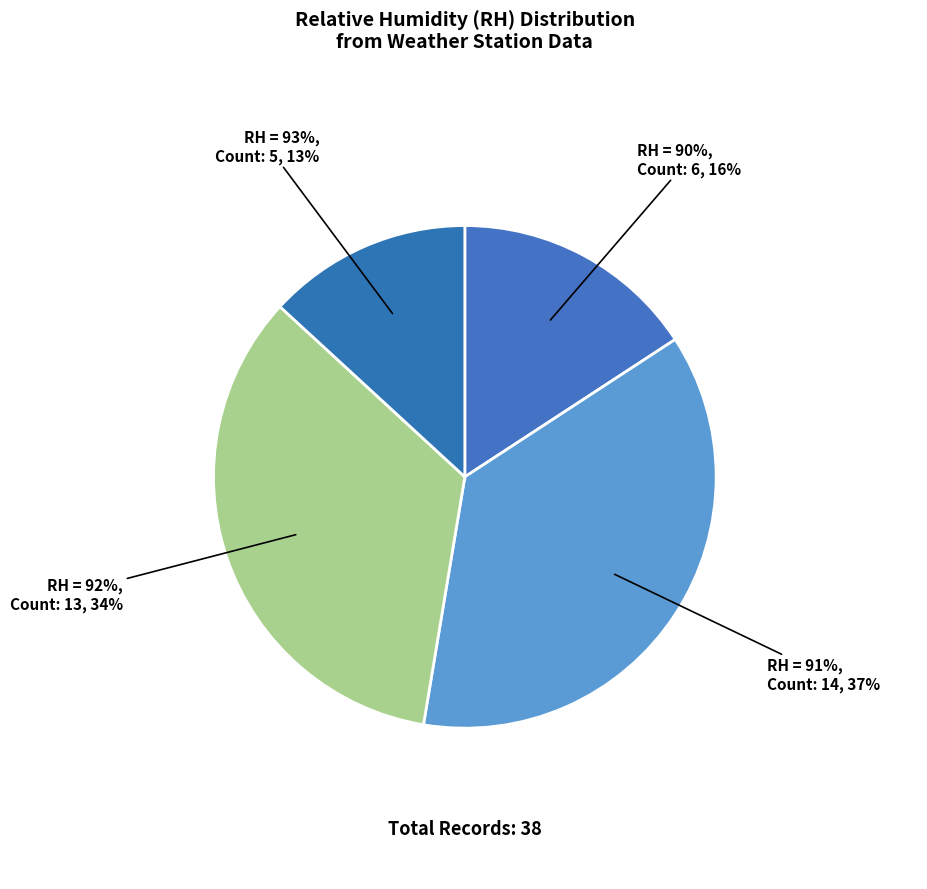

Does 18 account for over 50% of the chart?

No